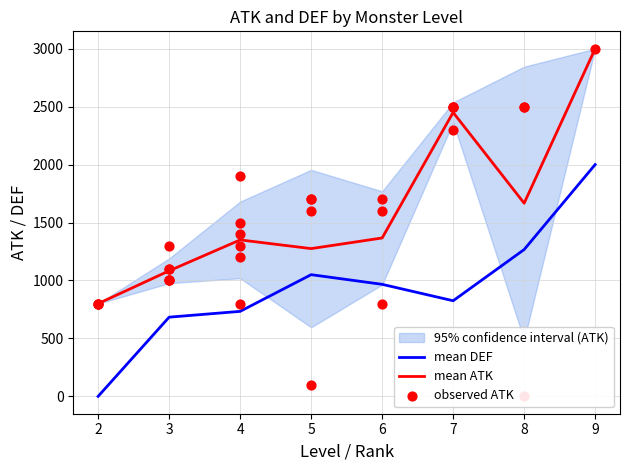

Which series reaches the minimum Y coordinate?

[[ATK]]